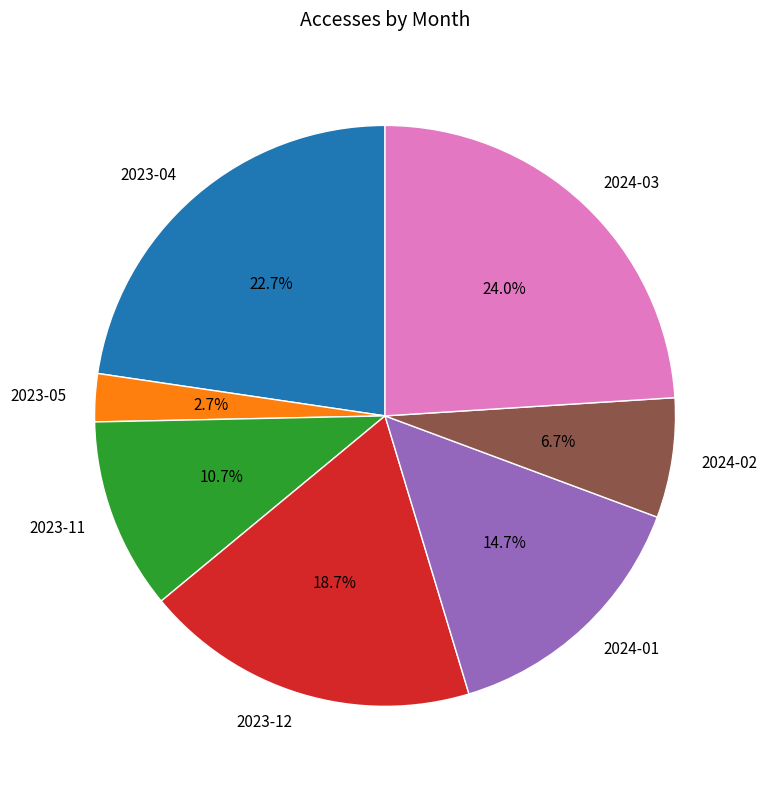

What percentage is NOT represented by 2023-11?

89.3%